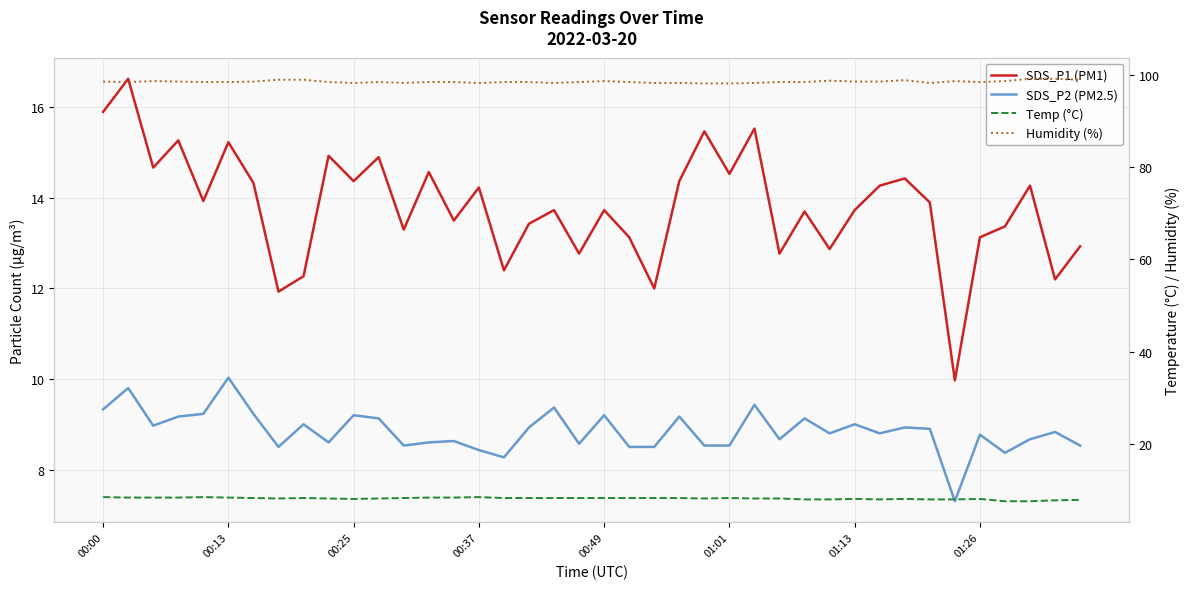

What is the difference between the maximum and minimum values in the SDS_P1 (PM1) series?

6.7